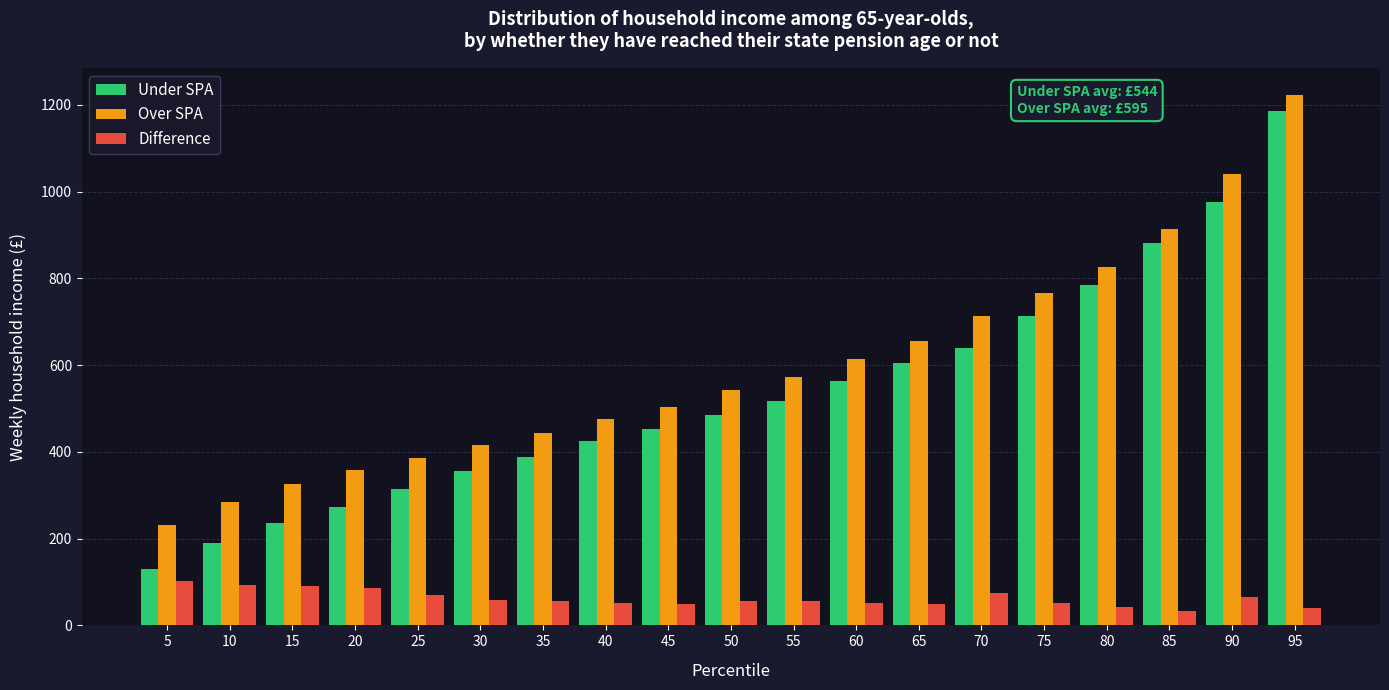

What is the spread (max minus min) of values at 35?

387.6